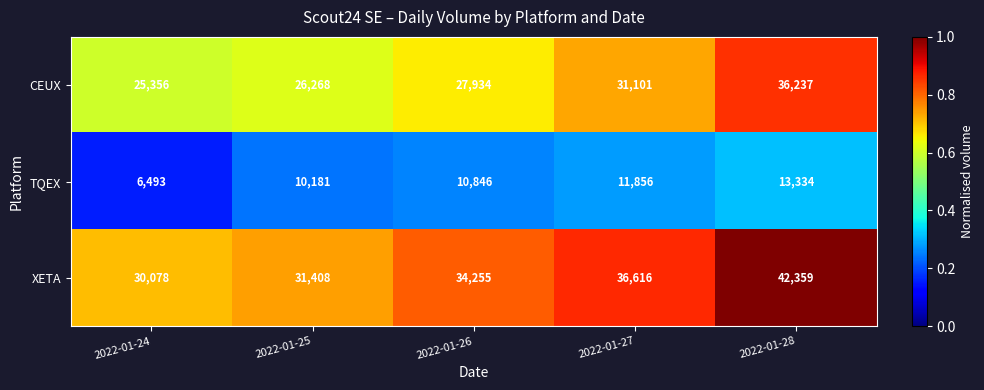

Which series changed the most between 2022-01-25 and 2022-01-28?

XETA